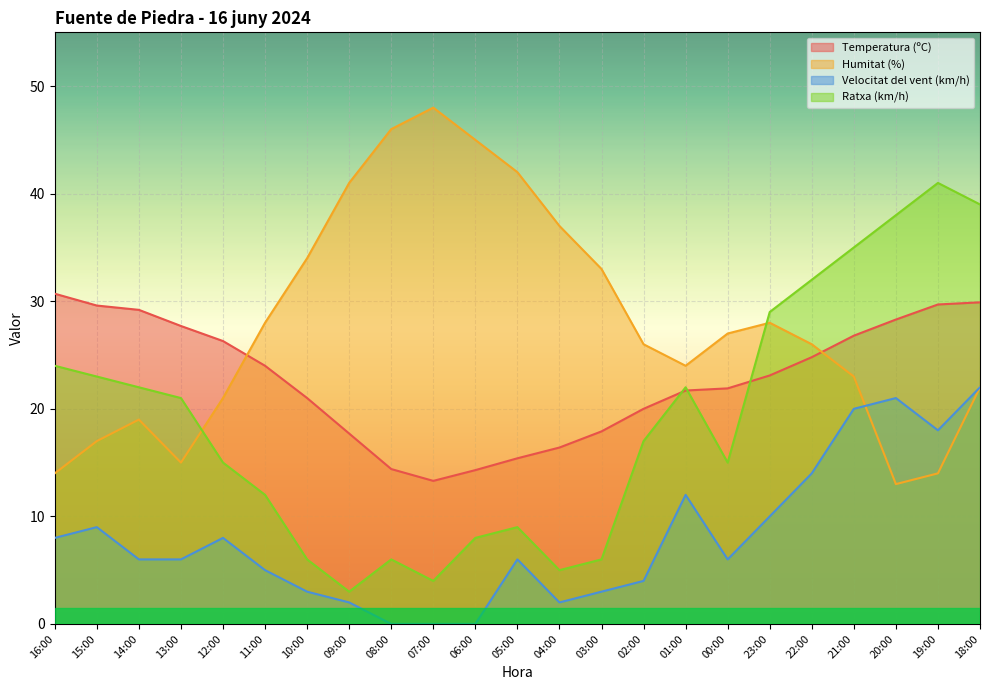

Where is the first local maximum for Humitat (%)?

14:00